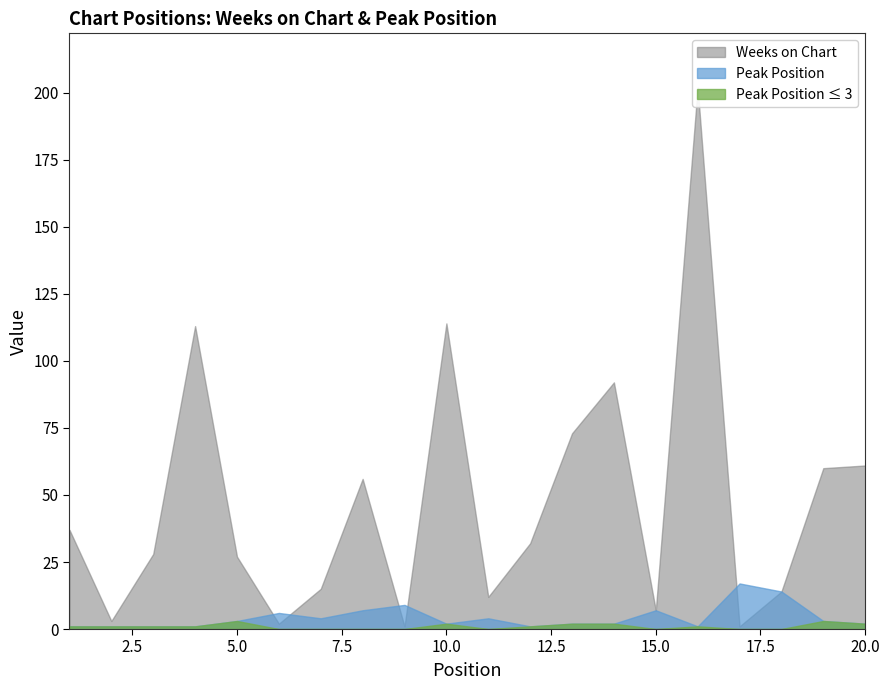

Where is the first local minimum for Peak Position?

7